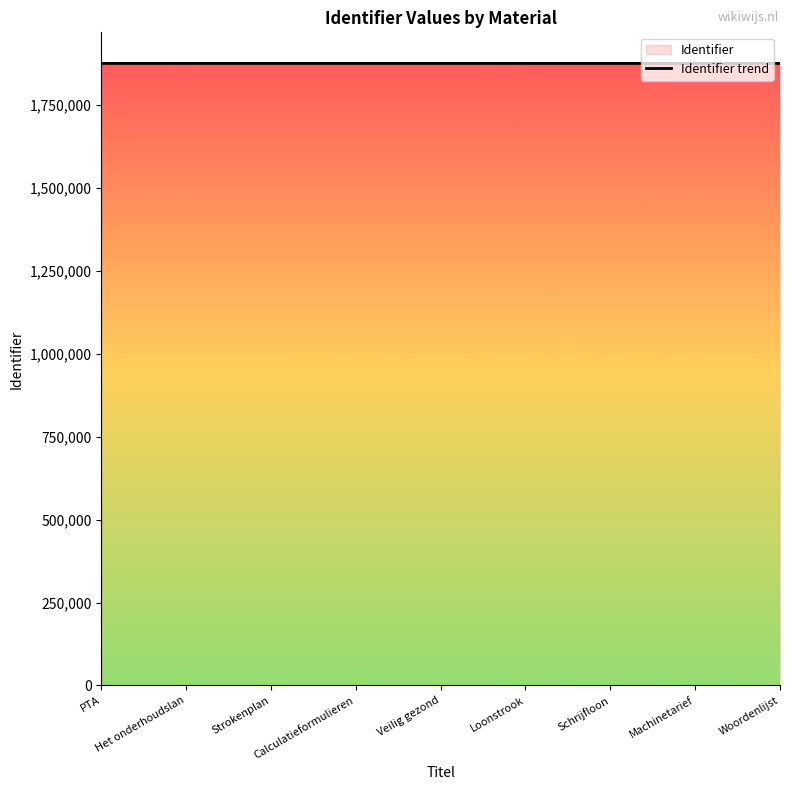

At which label does the data first exceed 1875477?

Strokenplan